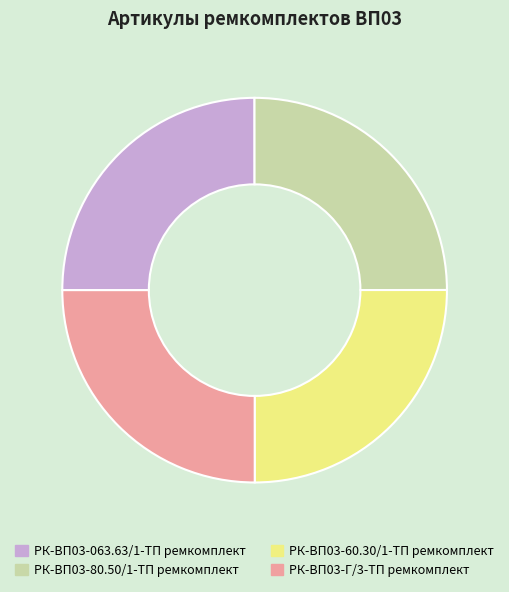

Is it true that РК-ВП03-80.50/1-ТП ремкомплект is 25% of the pie?

True